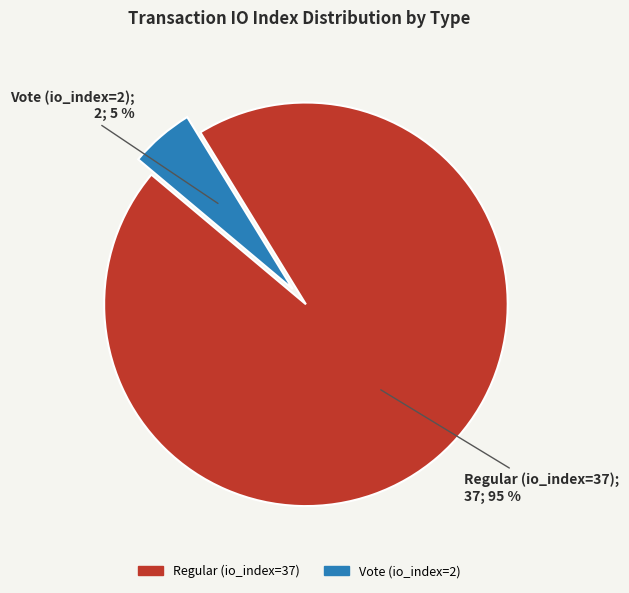

Which has a higher value, Regular (io_index=37) or Vote (io_index=2)?

Regular (io_index=37)